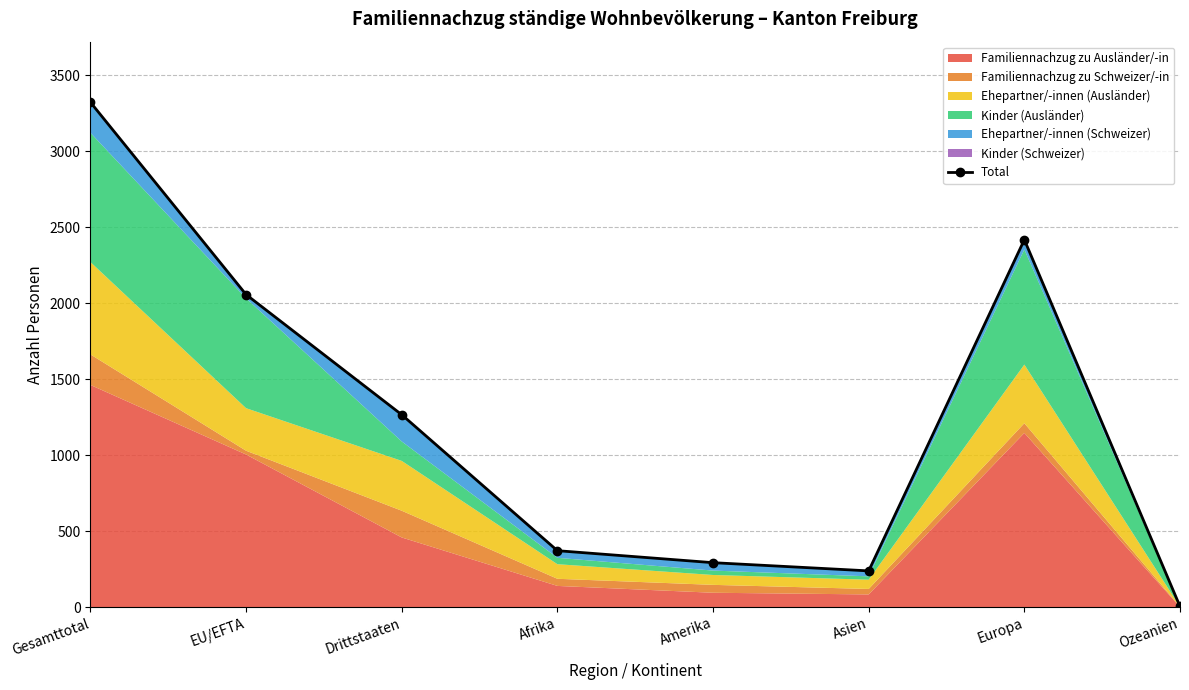

Is it true that the value at Amerika is 474?

False